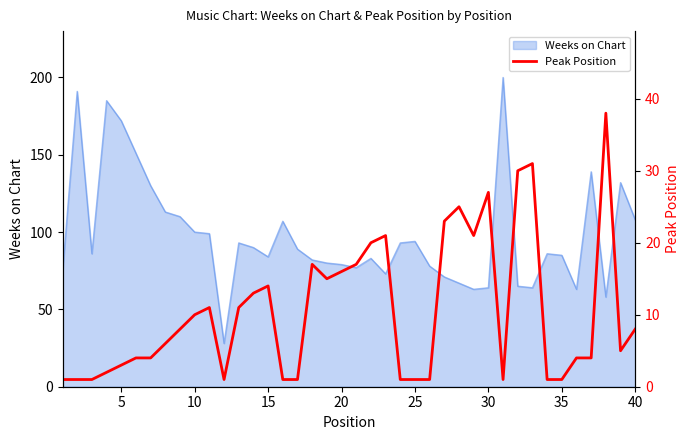

Is it true that Weeks on Chart equals 160 at 40?

False